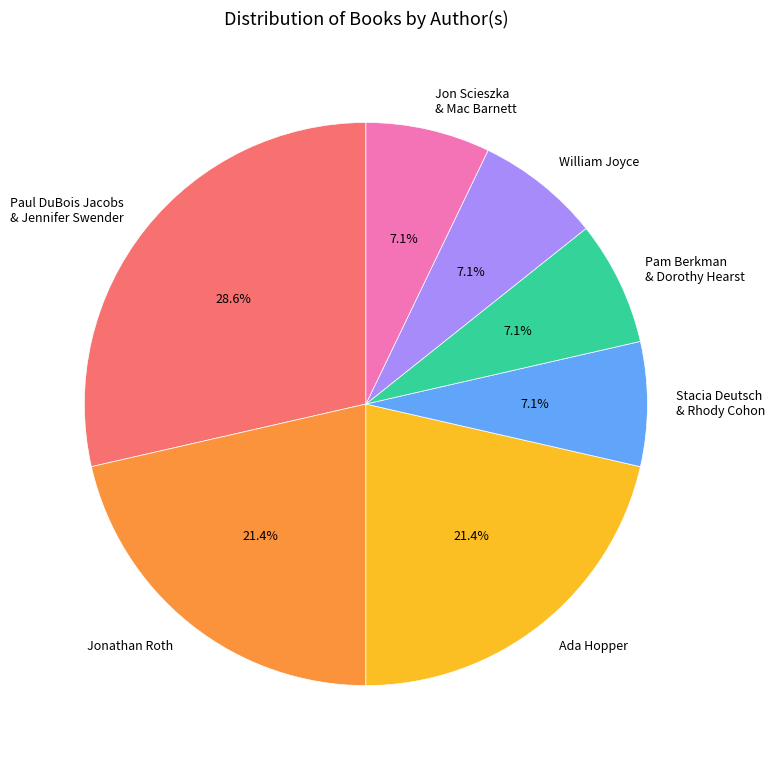

Does any single category account for the majority?

No